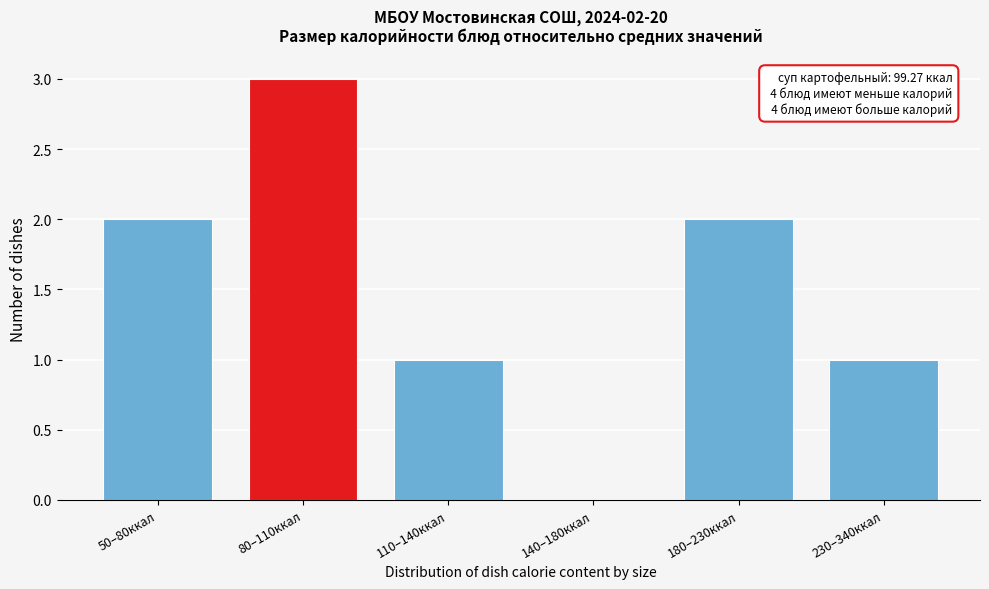

Reading left to right, extract all data points from this chart.

50–80ккал=2	80–110ккал=3	110–140ккал=1	140–180ккал=0	180–230ккал=2	230–340ккал=1